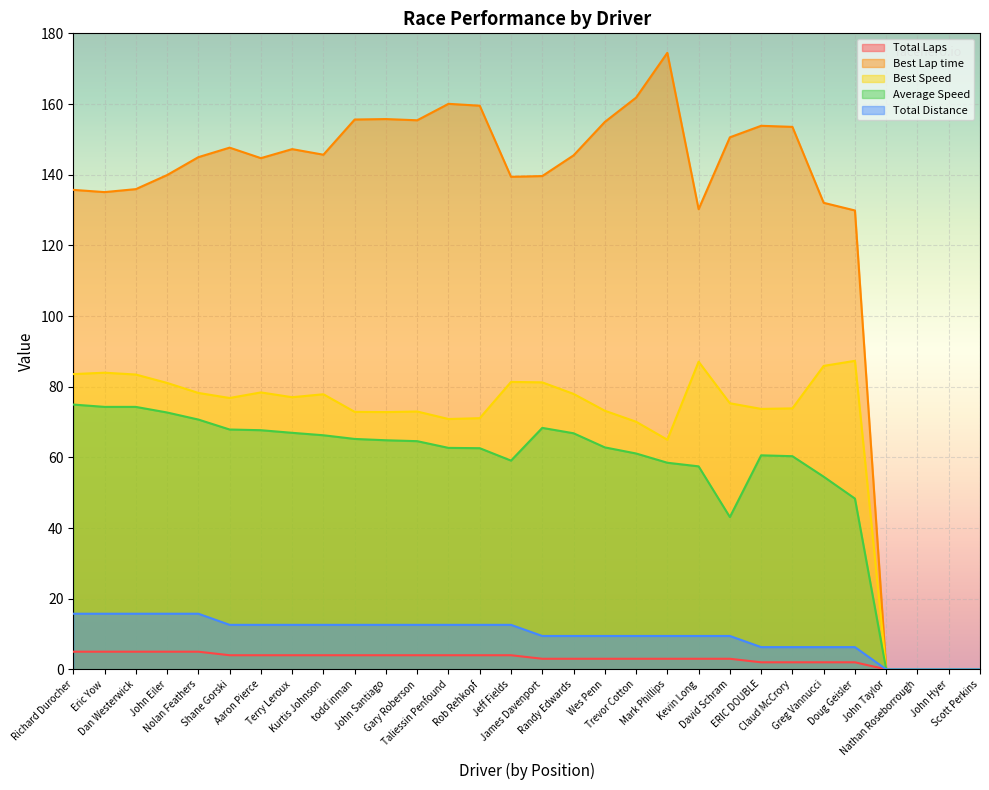

What is the label of the 5th point from the left?

Nolan Feathers